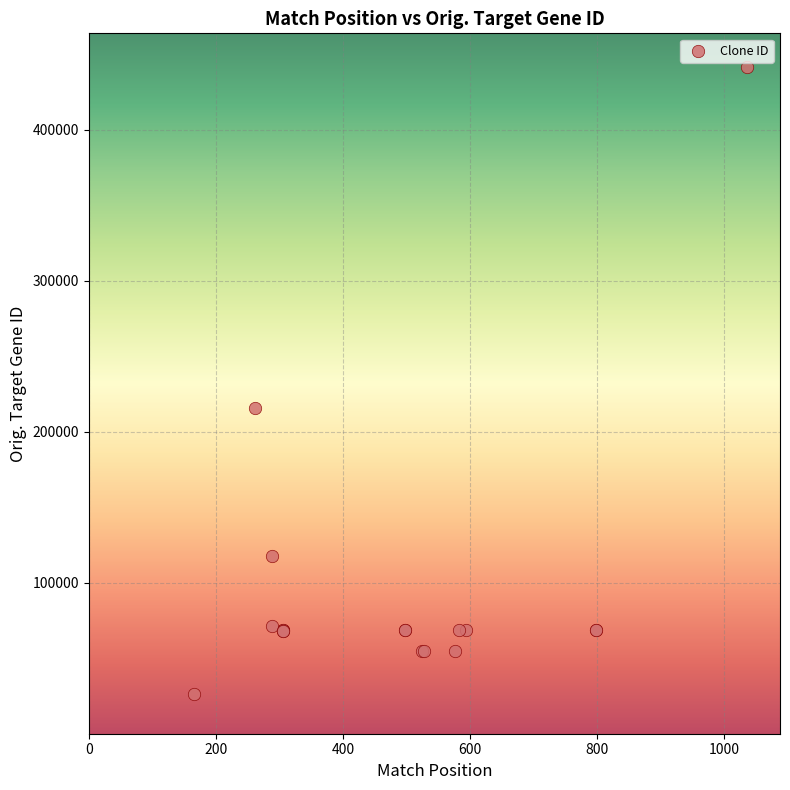

What Y value in the scatter plot is closest to 234084?

215693